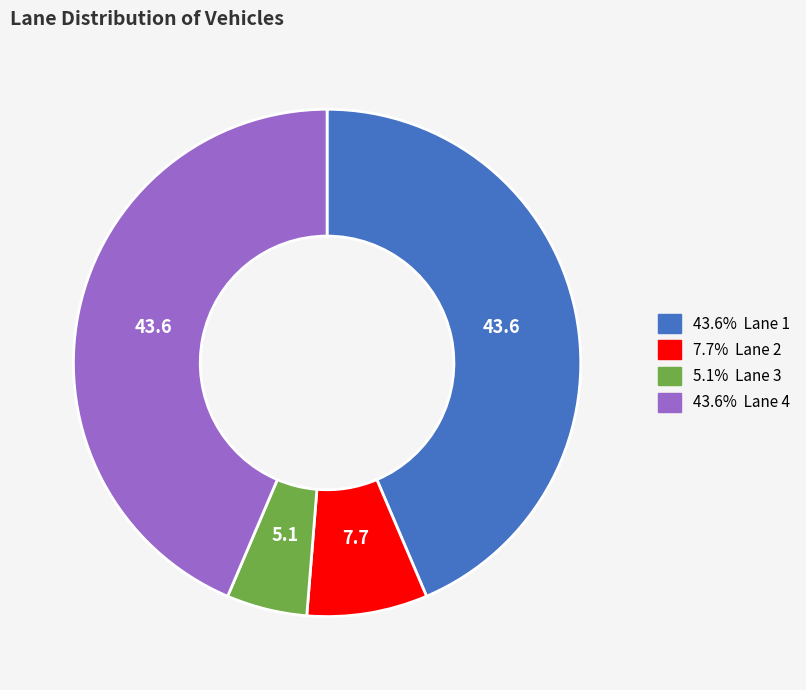

How many slices are in this pie chart?

4